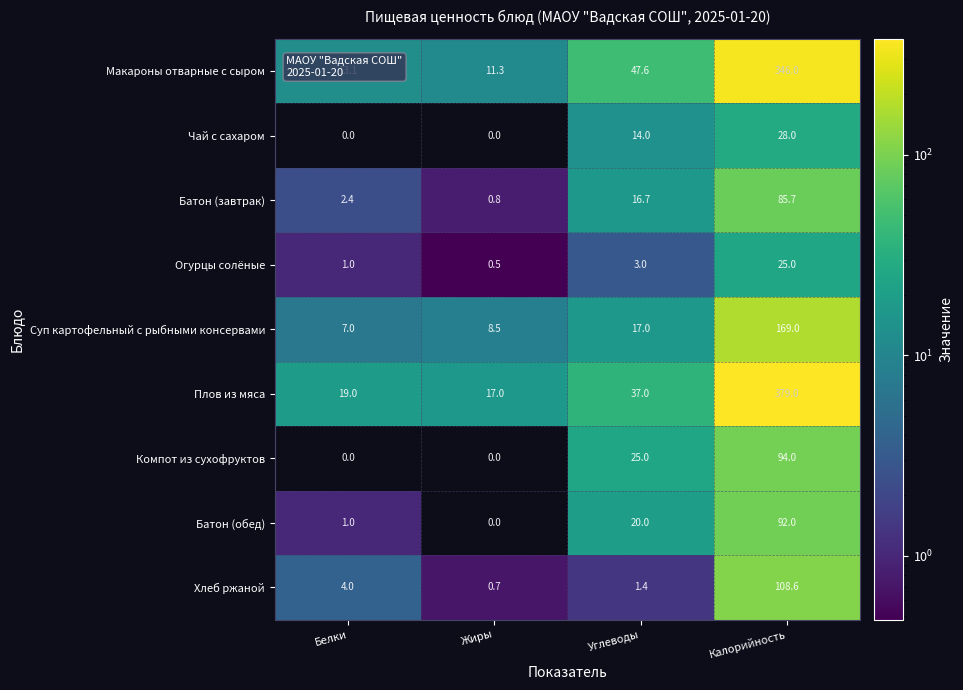

At which label does Макароны отварные с сыром first exceed 47?

Углеводы